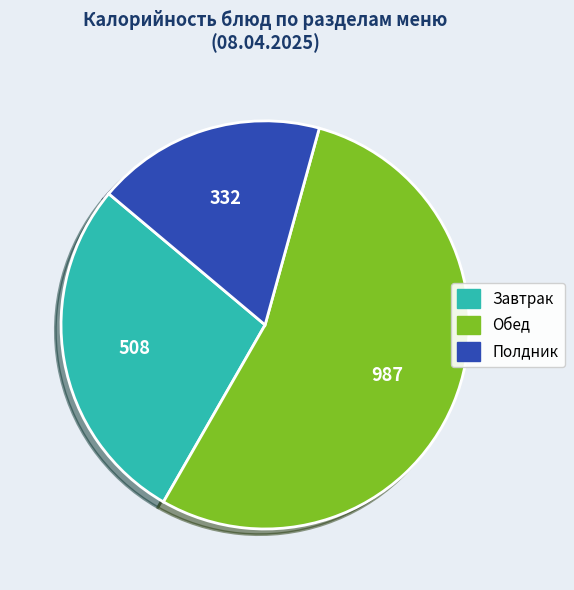

Does any single category account for the majority?

Yes